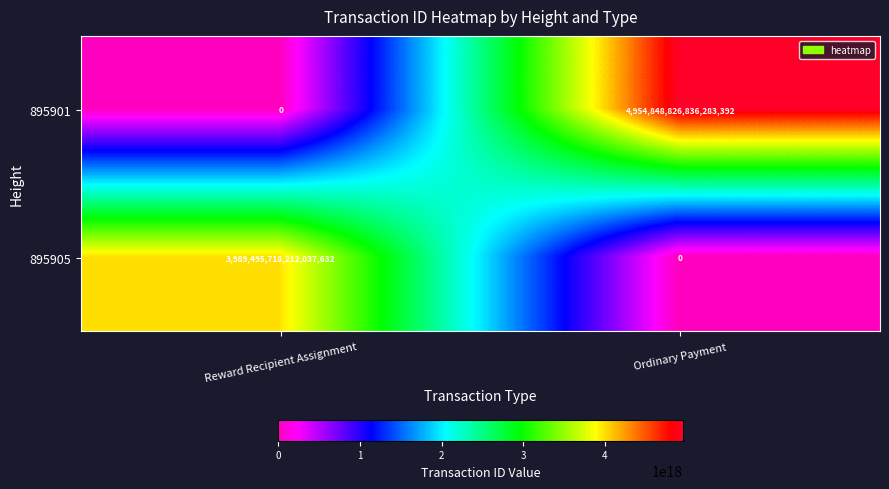

At which category is the sum across all series the highest?

Ordinary Payment